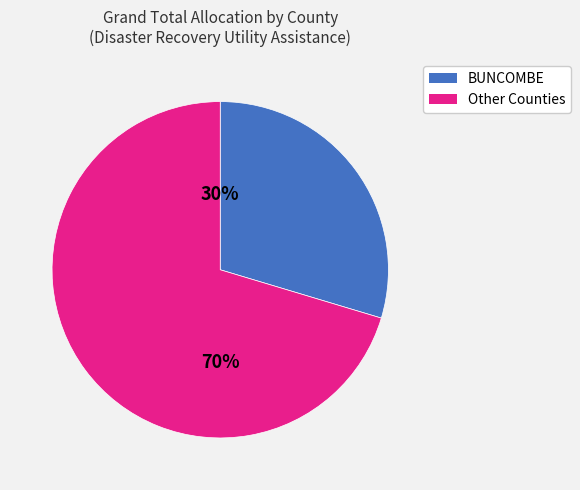

To the nearest percent, what is the average slice percentage?

50%